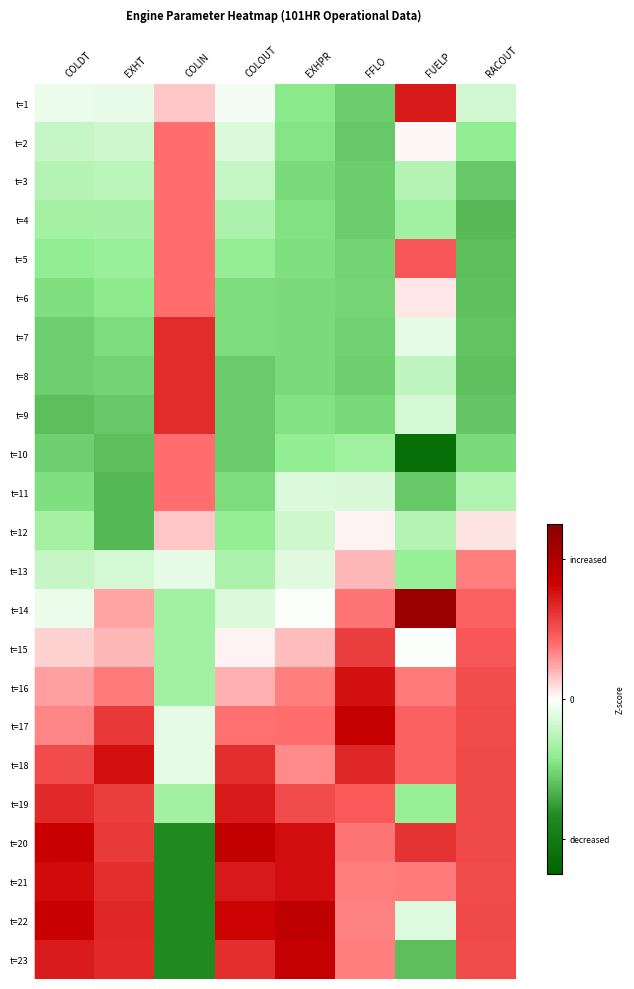

Reading right to left, what are all the values shown in this chart?

t=1: RACOUT=-0.3	FUELP=1.5	FFLO=-1.1	EXHPR=-0.9	COLOUT=-0.1	COLIN=0.3	EXHT=-0.2	COLDT=-0.2
t=2: RACOUT=-0.8	FUELP=0.0	FFLO=-1.1	EXHPR=-0.9	COLOUT=-0.3	COLIN=0.8	EXHT=-0.4	COLDT=-0.4
t=3: RACOUT=-1.1	FUELP=-0.6	FFLO=-1.1	EXHPR=-1.0	COLOUT=-0.4	COLIN=0.8	EXHT=-0.5	COLDT=-0.5
t=4: RACOUT=-1.3	FUELP=-0.7	FFLO=-1.1	EXHPR=-0.9	COLOUT=-0.6	COLIN=0.8	EXHT=-0.6	COLDT=-0.7
t=5: RACOUT=-1.2	FUELP=0.9	FFLO=-1.0	EXHPR=-1.0	COLOUT=-0.8	COLIN=0.8	EXHT=-0.8	COLDT=-0.8
t=6: RACOUT=-1.2	FUELP=0.1	FFLO=-1.0	EXHPR=-1.0	COLOUT=-1.0	COLIN=0.8	EXHT=-0.9	COLDT=-0.9
t=7: RACOUT=-1.2	FUELP=-0.2	FFLO=-1.1	EXHPR=-1.0	COLOUT=-1.0	COLIN=1.3	EXHT=-1.0	COLDT=-1.1
t=8: RACOUT=-1.2	FUELP=-0.5	FFLO=-1.1	EXHPR=-1.0	COLOUT=-1.1	COLIN=1.3	EXHT=-1.1	COLDT=-1.1
t=9: RACOUT=-1.2	FUELP=-0.3	FFLO=-1.0	EXHPR=-0.9	COLOUT=-1.1	COLIN=1.3	EXHT=-1.1	COLDT=-1.2
t=10: RACOUT=-1.0	FUELP=-2.3	FFLO=-0.7	EXHPR=-0.8	COLOUT=-1.1	COLIN=0.8	EXHT=-1.2	COLDT=-1.1
t=11: RACOUT=-0.6	FUELP=-1.1	FFLO=-0.3	EXHPR=-0.3	COLOUT=-1.0	COLIN=0.8	EXHT=-1.3	COLDT=-0.9
t=12: RACOUT=0.1	FUELP=-0.6	FFLO=0.1	EXHPR=-0.4	COLOUT=-0.8	COLIN=0.3	EXHT=-1.3	COLDT=-0.7
t=13: RACOUT=0.7	FUELP=-0.8	FFLO=0.4	EXHPR=-0.2	COLOUT=-0.6	COLIN=-0.2	EXHT=-0.3	COLDT=-0.4
t=14: RACOUT=0.9	FUELP=2.3	FFLO=0.8	EXHPR=-0.0	COLOUT=-0.3	COLIN=-0.7	EXHT=0.5	COLDT=-0.2
t=15: RACOUT=0.9	FUELP=-0.0	FFLO=1.1	EXHPR=0.4	COLOUT=0.1	COLIN=-0.7	EXHT=0.4	COLDT=0.2
t=16: RACOUT=1.0	FUELP=0.7	FFLO=1.5	EXHPR=0.7	COLOUT=0.4	COLIN=-0.7	EXHT=0.7	COLDT=0.5
t=17: RACOUT=1.0	FUELP=0.9	FFLO=1.7	EXHPR=0.8	COLOUT=0.8	COLIN=-0.2	EXHT=1.2	COLDT=0.6
t=18: RACOUT=1.1	FUELP=0.9	FFLO=1.3	EXHPR=0.6	COLOUT=1.3	COLIN=-0.2	EXHT=1.5	COLDT=1.0
t=19: RACOUT=1.1	FUELP=-0.8	FFLO=0.9	EXHPR=1.0	COLOUT=1.5	COLIN=-0.7	EXHT=1.1	COLDT=1.3
t=20: RACOUT=1.1	FUELP=1.2	FFLO=0.7	EXHPR=1.5	COLOUT=1.8	COLIN=-1.7	EXHT=1.2	COLDT=1.7
t=21: RACOUT=1.1	FUELP=0.7	FFLO=0.7	EXHPR=1.6	COLOUT=1.5	COLIN=-1.7	EXHT=1.3	COLDT=1.6
t=22: RACOUT=1.1	FUELP=-0.3	FFLO=0.7	EXHPR=1.8	COLOUT=1.6	COLIN=-1.7	EXHT=1.3	COLDT=1.7
t=23: RACOUT=1.1	FUELP=-1.2	FFLO=0.7	EXHPR=1.7	COLOUT=1.3	COLIN=-1.7	EXHT=1.3	COLDT=1.4